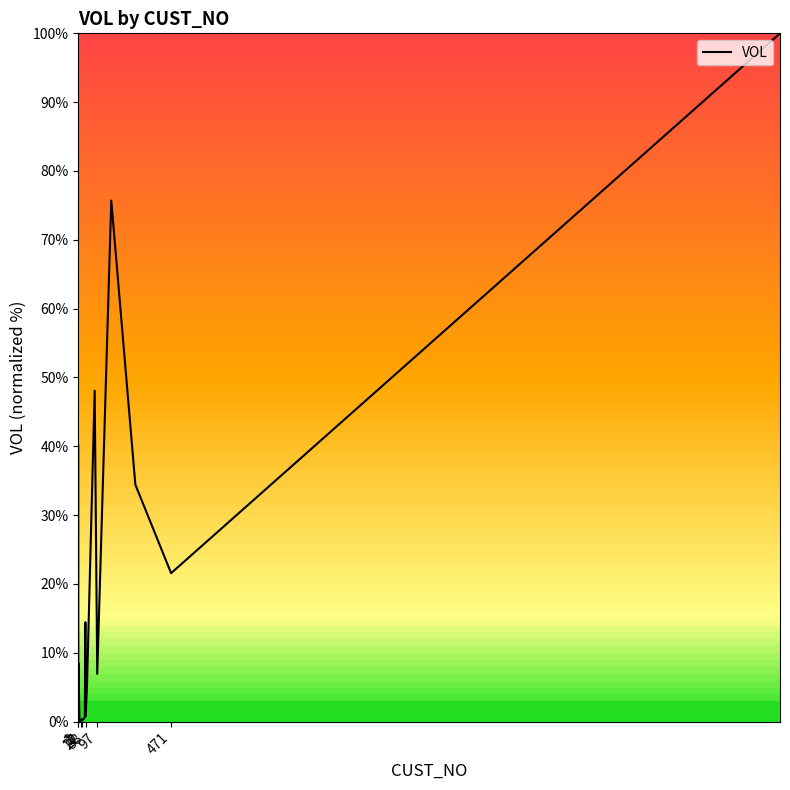

Reading left to right, extract all data points from this chart.

40.1	2.6	0.0	8.4	0.1	0.0	0.2	0.4	0.2	0.1	0.7	14.4	0.8	5.0	48.1	6.9	75.7	34.4	21.6	100.0